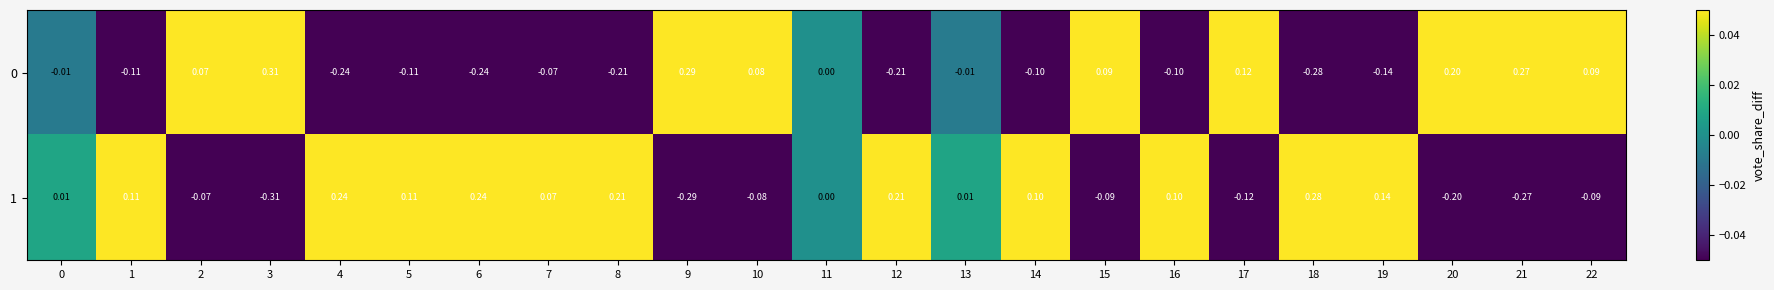

Is the value of 0 at 20 greater than the value of 1 at 10?

Yes